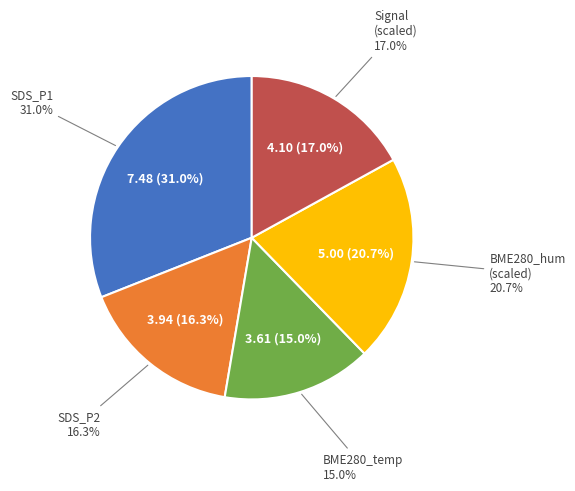

True or false: BME280_humidity avg accounts for 42% of the total.

False